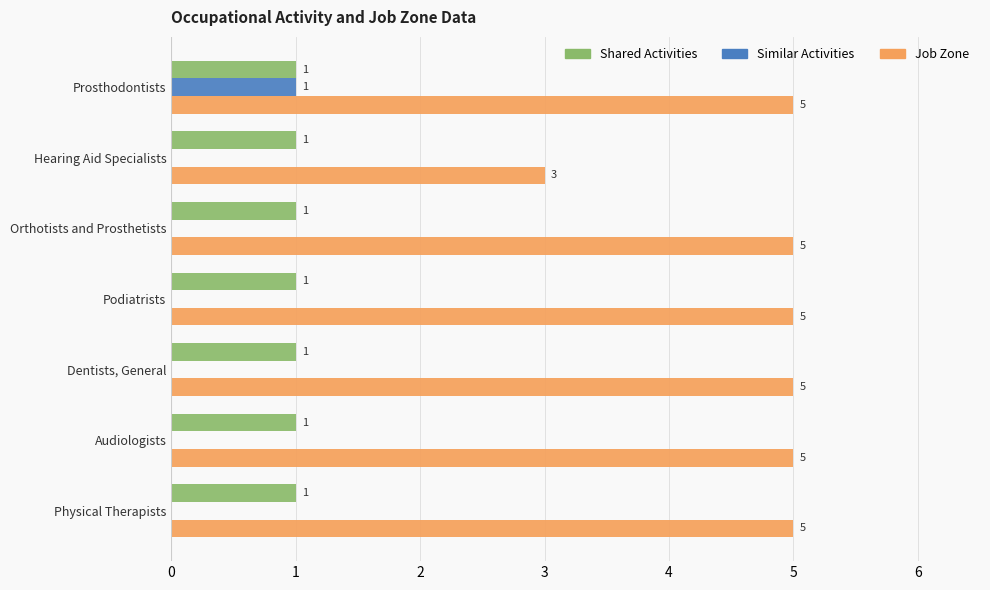

What is the maximum value shown in the chart?

5